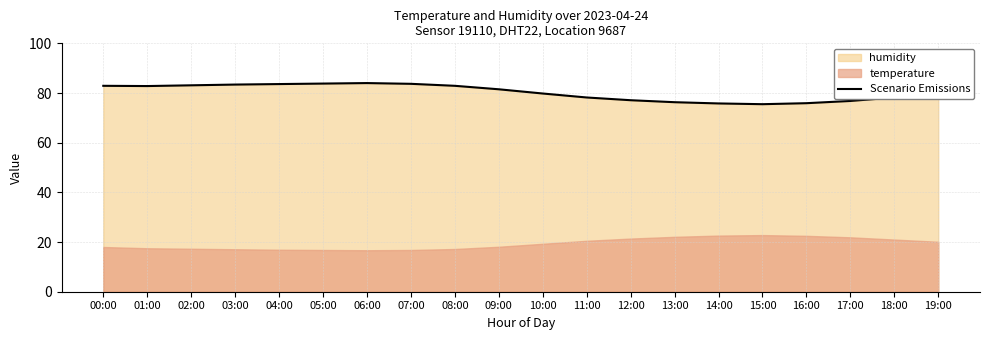

What value does the data have at 17:00?

76.8